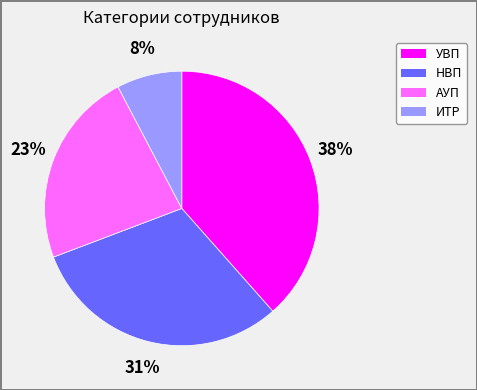

The УВП slice represents 38% of the pie. True or false?

True